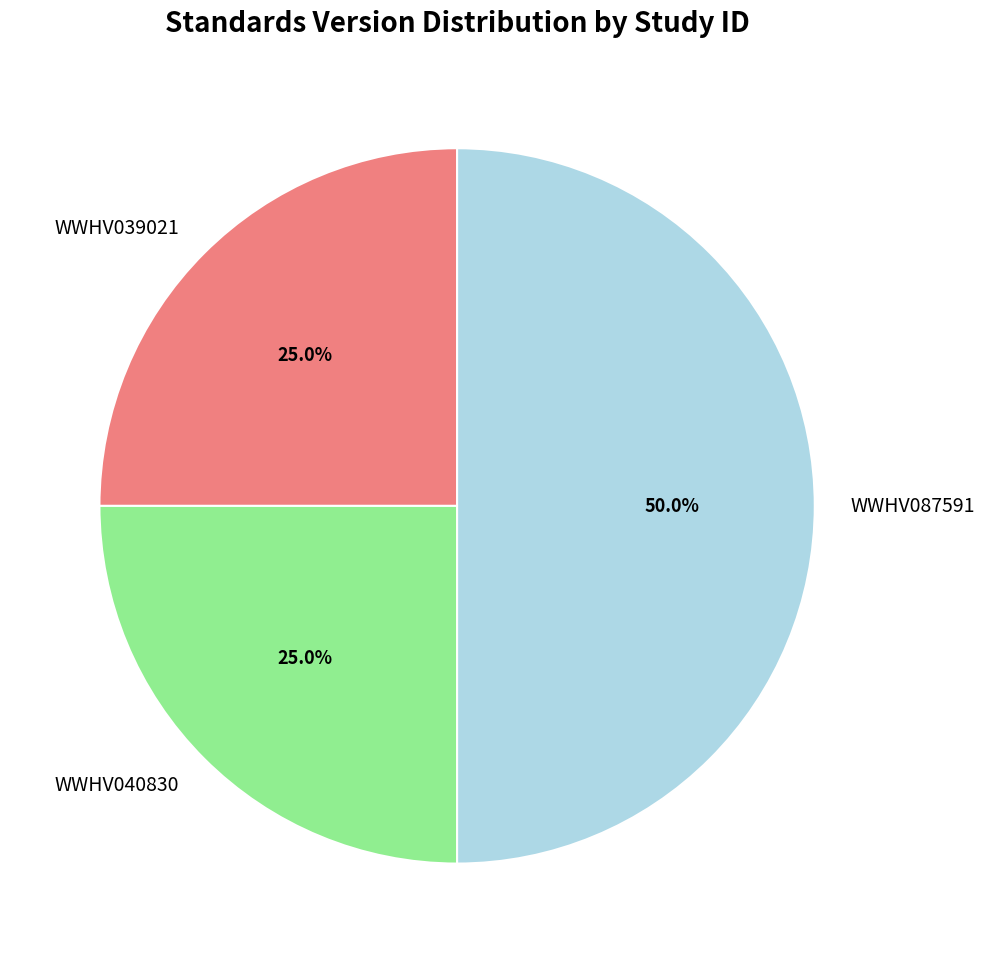

How many segments does this pie chart have?

3